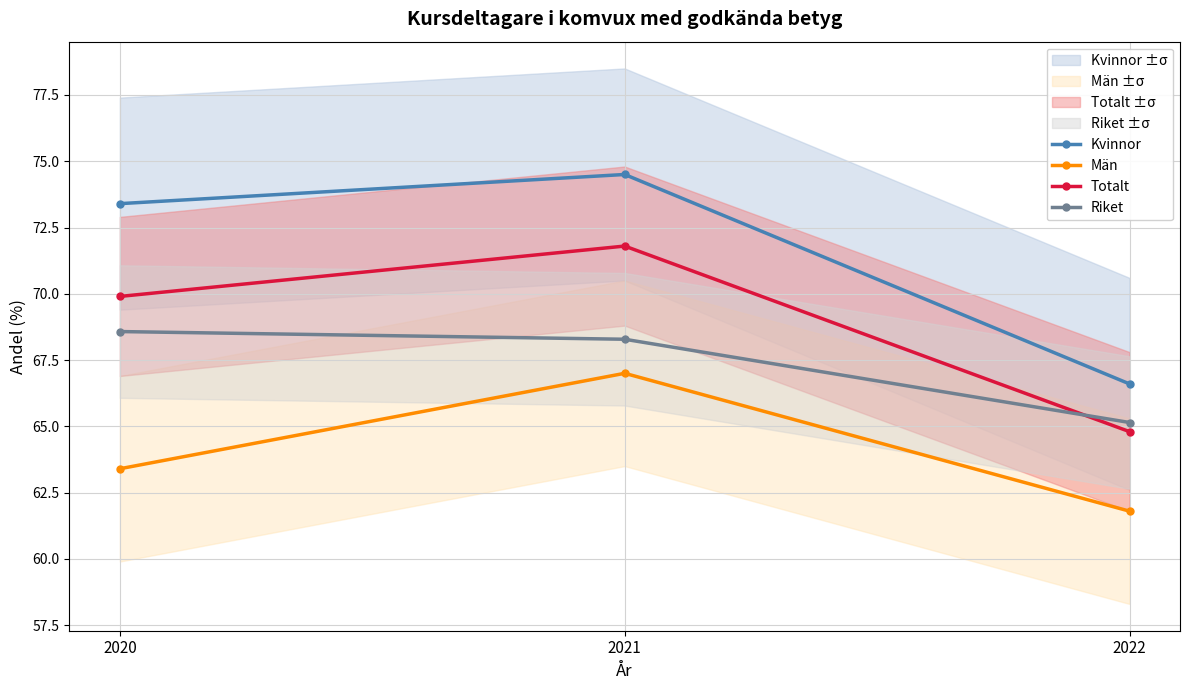

True or false: Totalt has a value of 71.8 at 2021.

True